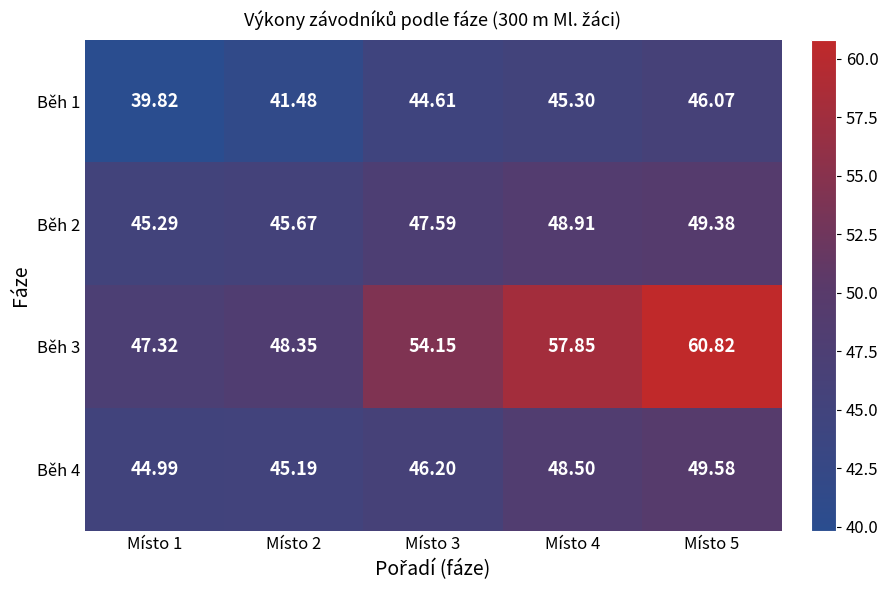

List the series in order of their peak value, highest first.

Běh 3, Běh 4, Běh 2, Běh 1